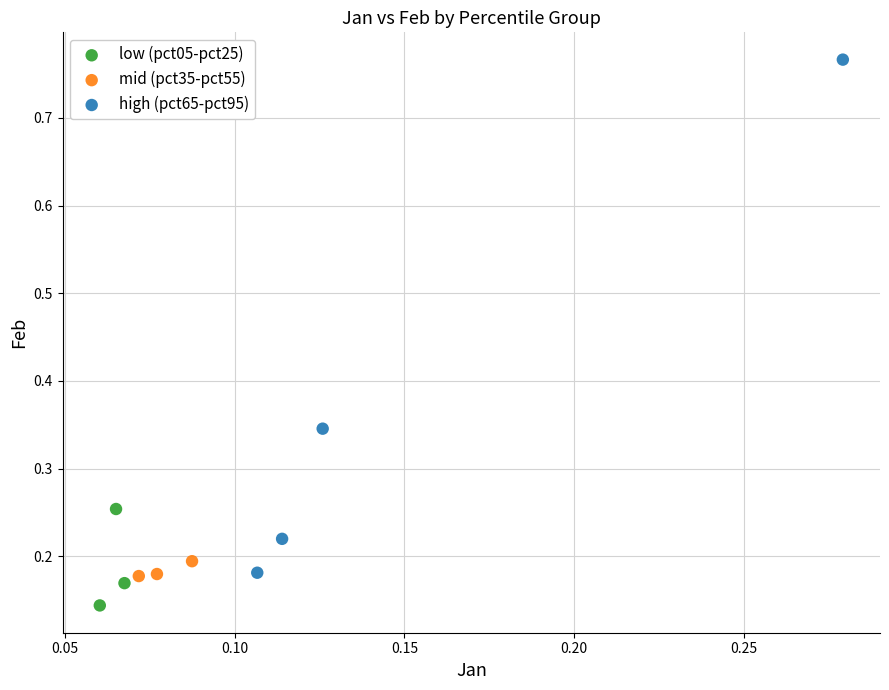

Which series has the widest spread of Y values?

high (pct65-pct95)